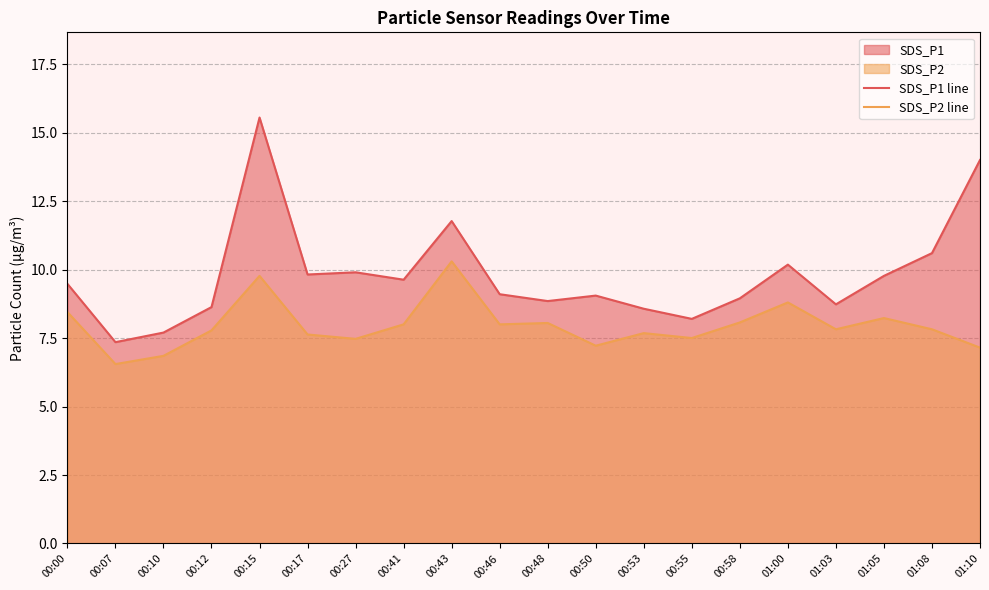

The SDS_P2 line series shows 13.2 at 00:41. True or false?

False